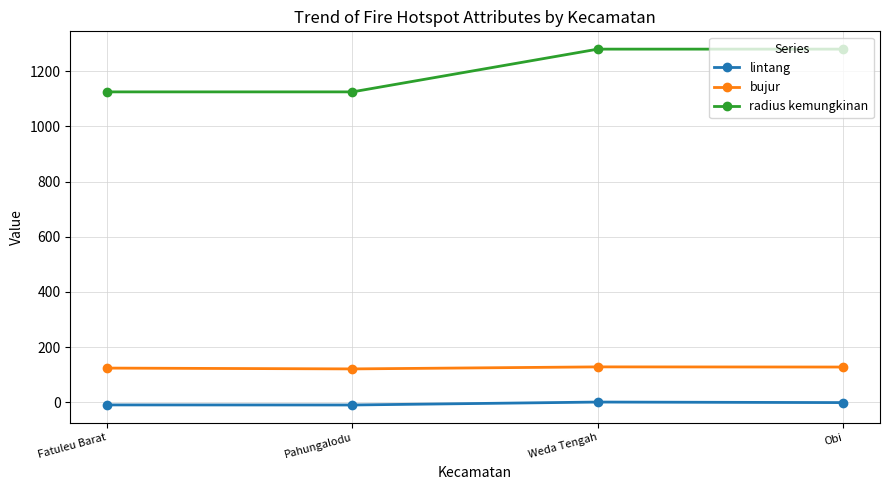

What is the maximum value shown in the chart?

1280.0